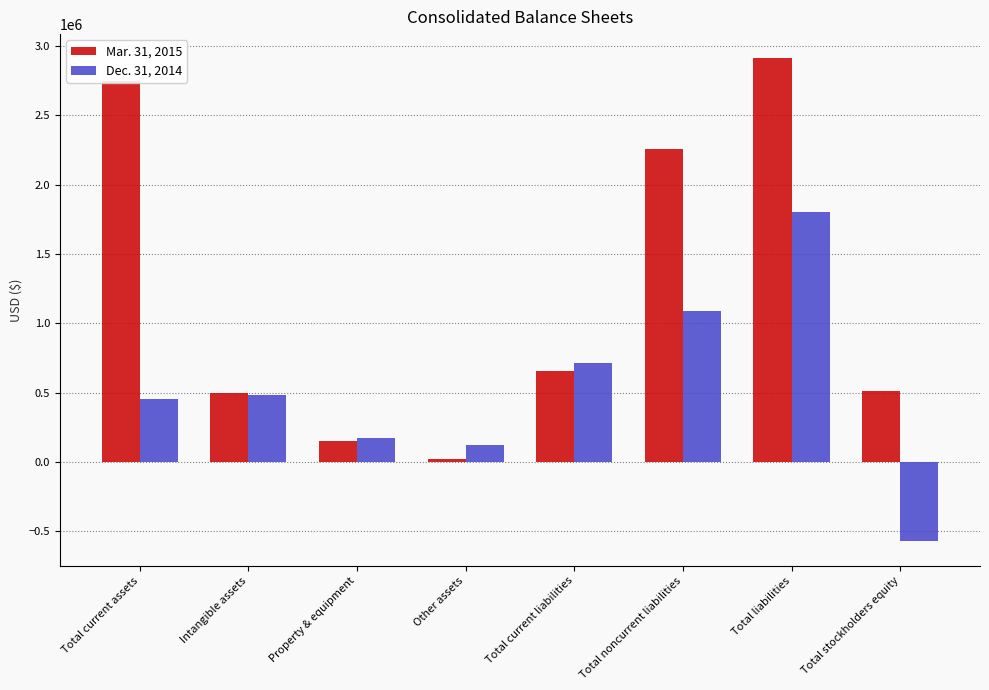

At which category does the chart reach its peak across all series?

Total liabilities